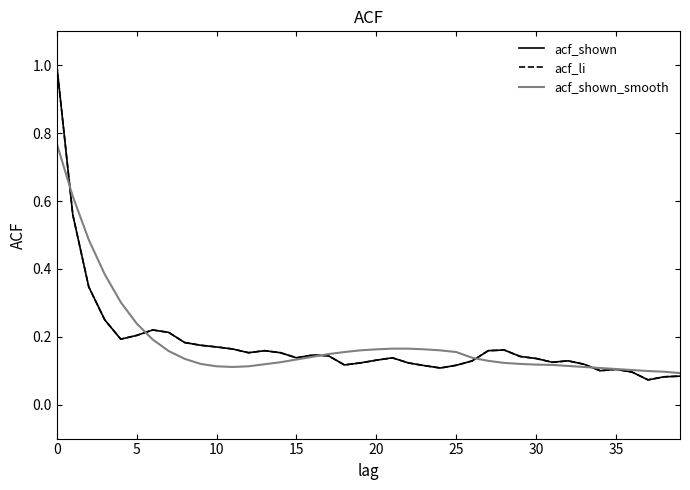

Does the chart have visible grid lines?

No